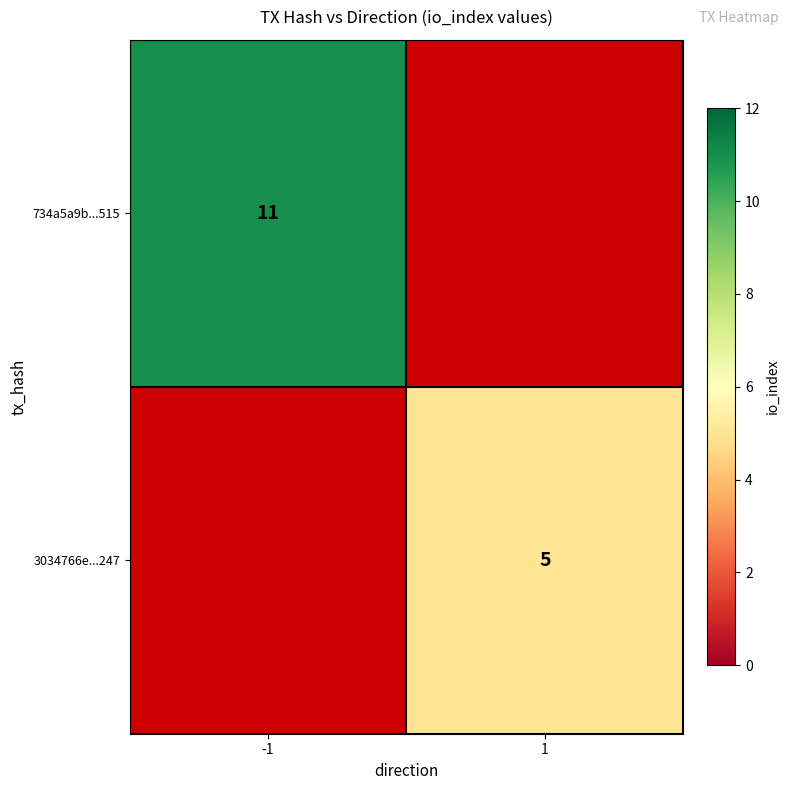

Is the value of 734a5a9b...515 at -1 greater than the value of 3034766e...247 at 1?

Yes